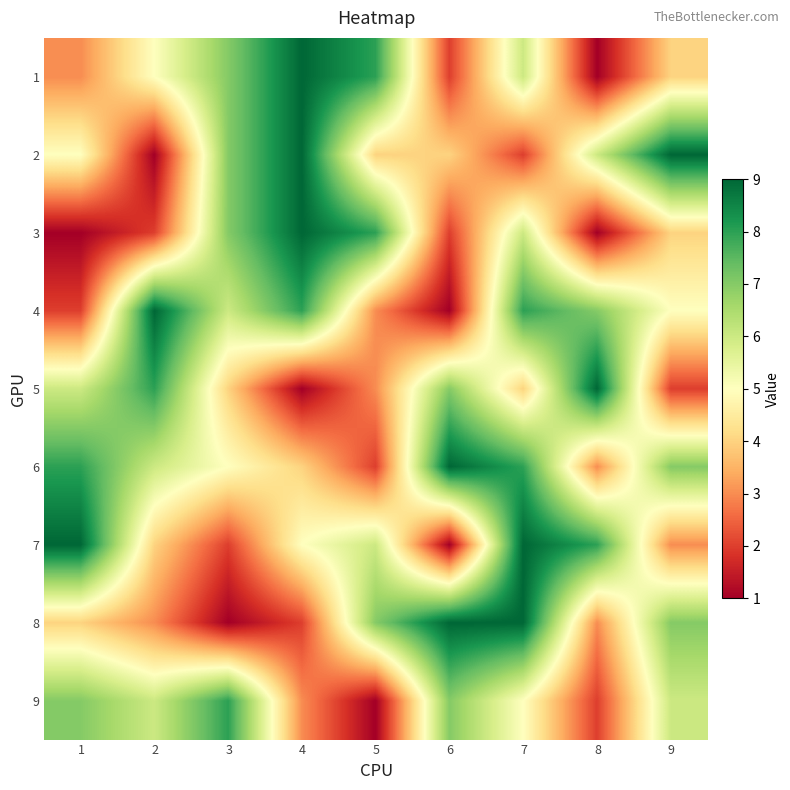

Which has a higher value, 9 or 4?

4